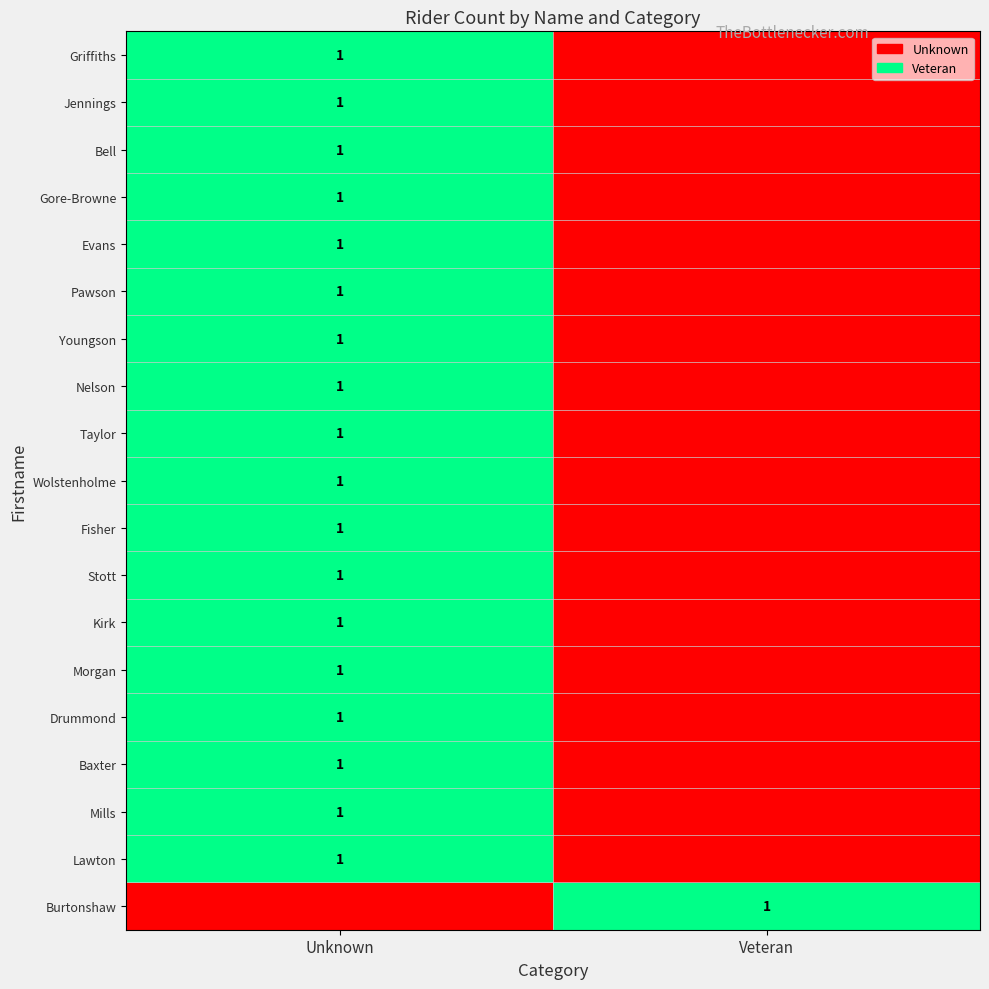

Between Veteran and Unknown, which is larger?

Unknown